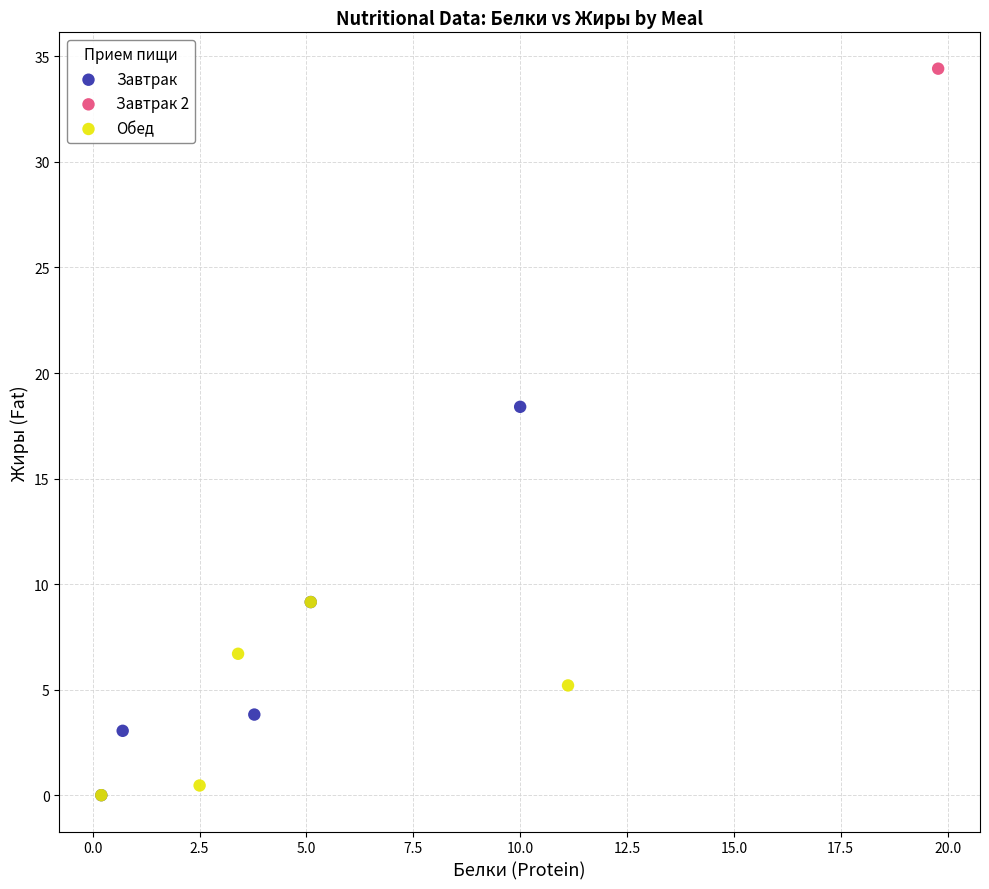

What are all the series names shown in the legend?

Завтрак, Завтрак 2, Обед